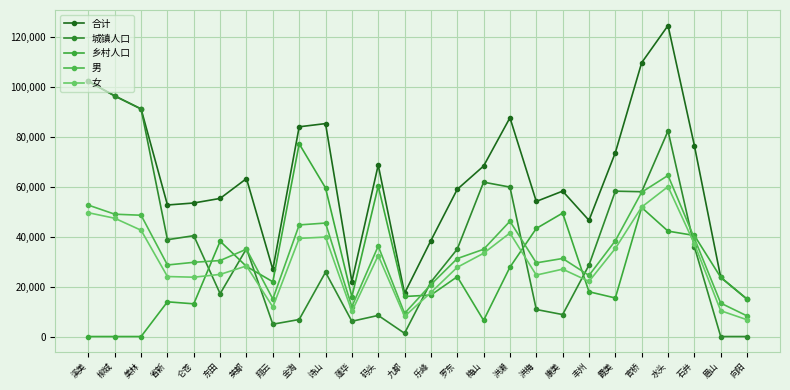

What is the maximum value for 男?

64463